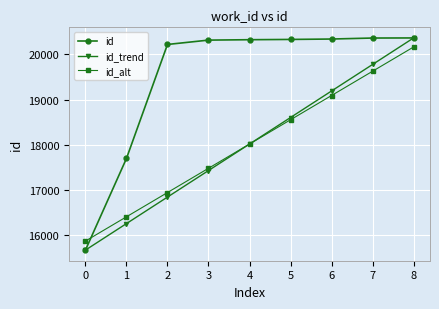

How many intersections are there between id_alt and id?

1